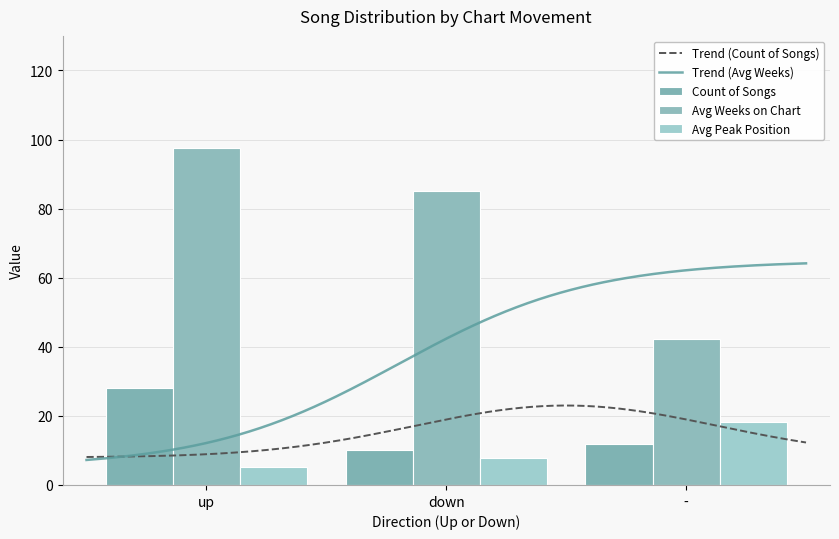

How many data points in Count of Songs are less than 12?

1